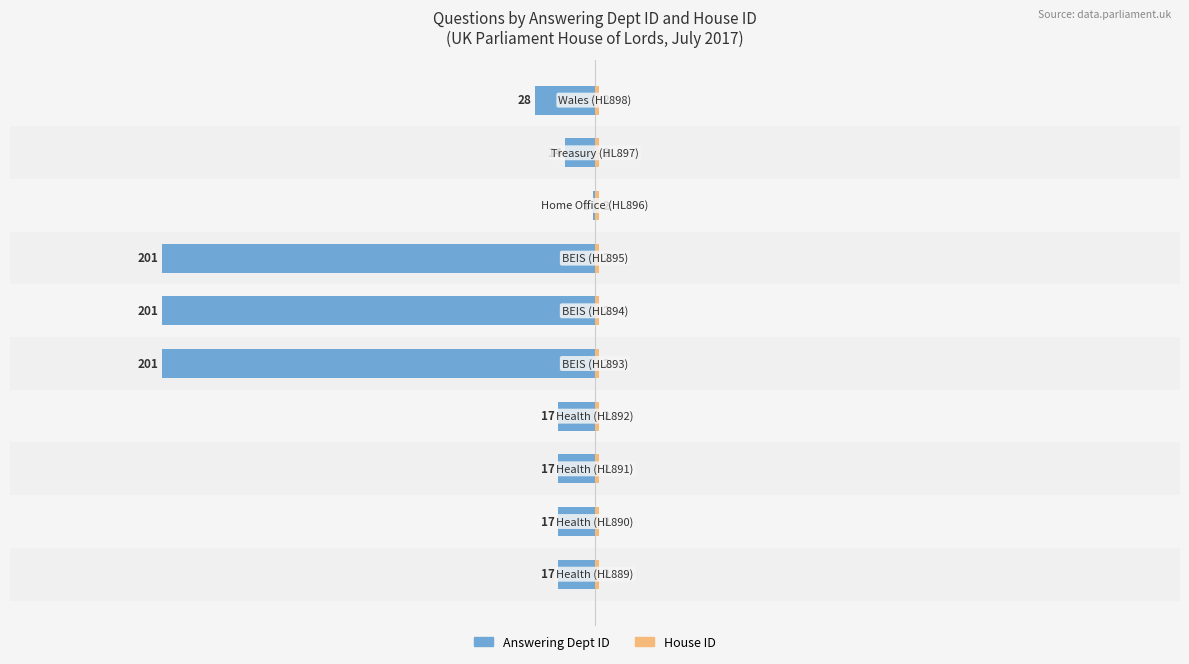

Between 0 and 200, which series saw the biggest shift?

Answering Dept ID